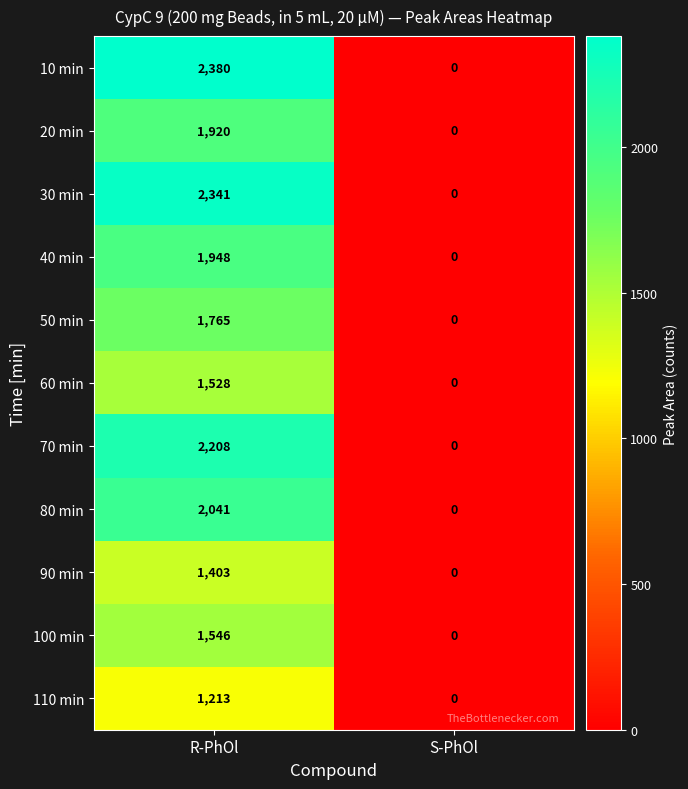

Reading left to right, extract all data points from this chart.

10 min: R-PhOl=2380	S-PhOl=0
20 min: R-PhOl=1920	S-PhOl=0
30 min: R-PhOl=2341	S-PhOl=0
40 min: R-PhOl=1948	S-PhOl=0
50 min: R-PhOl=1765	S-PhOl=0
60 min: R-PhOl=1528	S-PhOl=0
70 min: R-PhOl=2208	S-PhOl=0
80 min: R-PhOl=2041	S-PhOl=0
90 min: R-PhOl=1403	S-PhOl=0
100 min: R-PhOl=1546	S-PhOl=0
110 min: R-PhOl=1213	S-PhOl=0